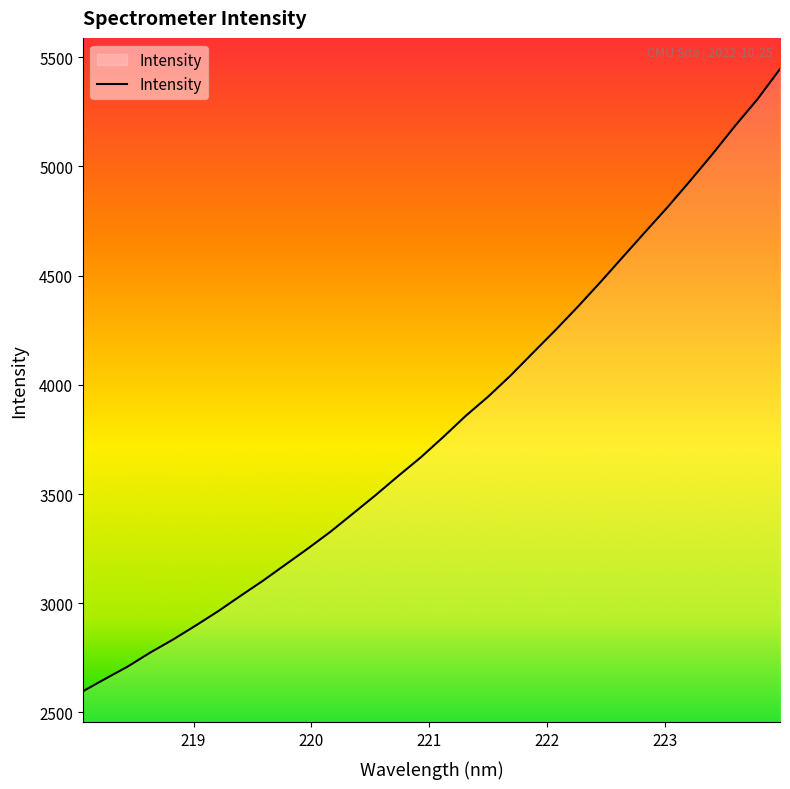

What is the maximum value shown in the chart?

5445.9